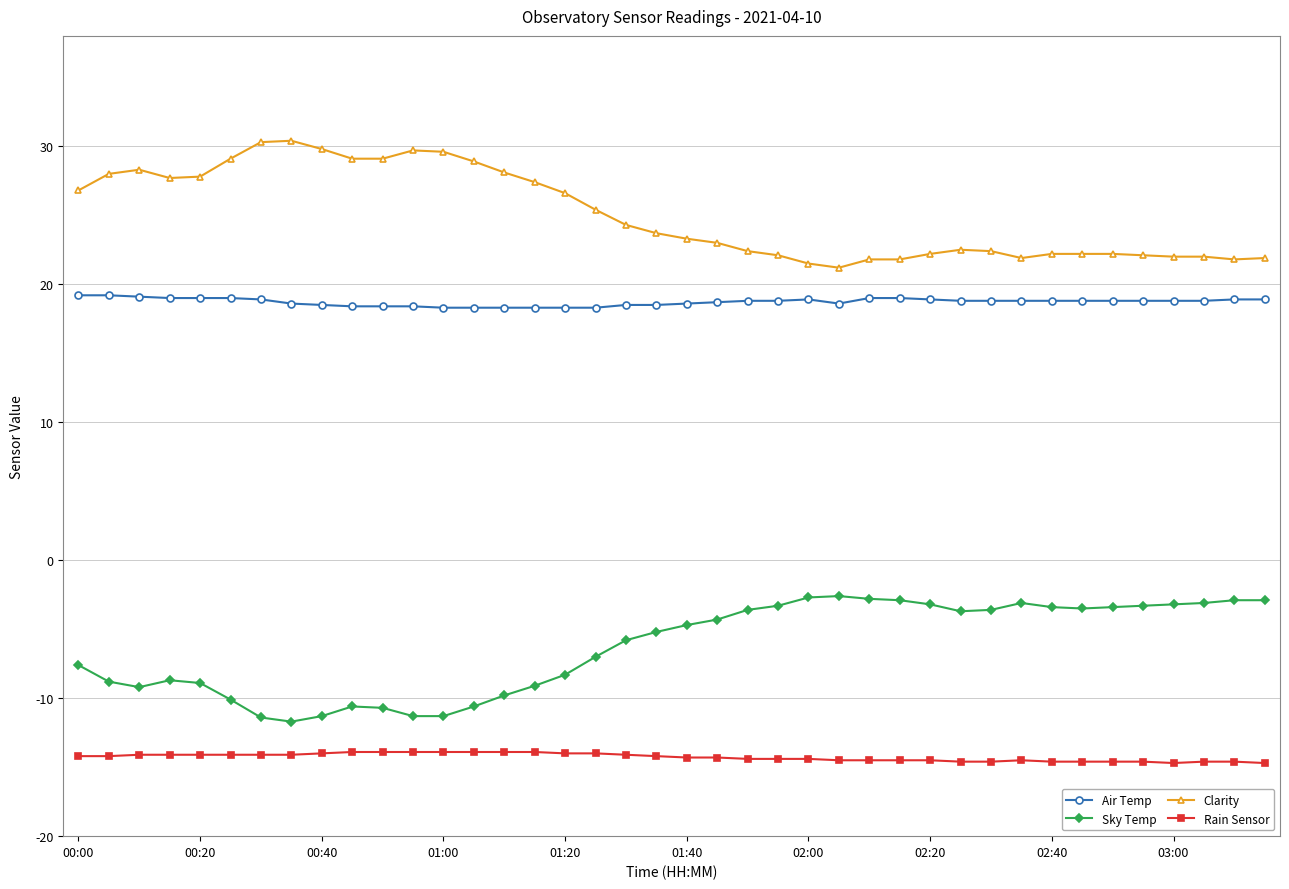

True or false: Sky Temp and Air Temp intersect in this chart.

False